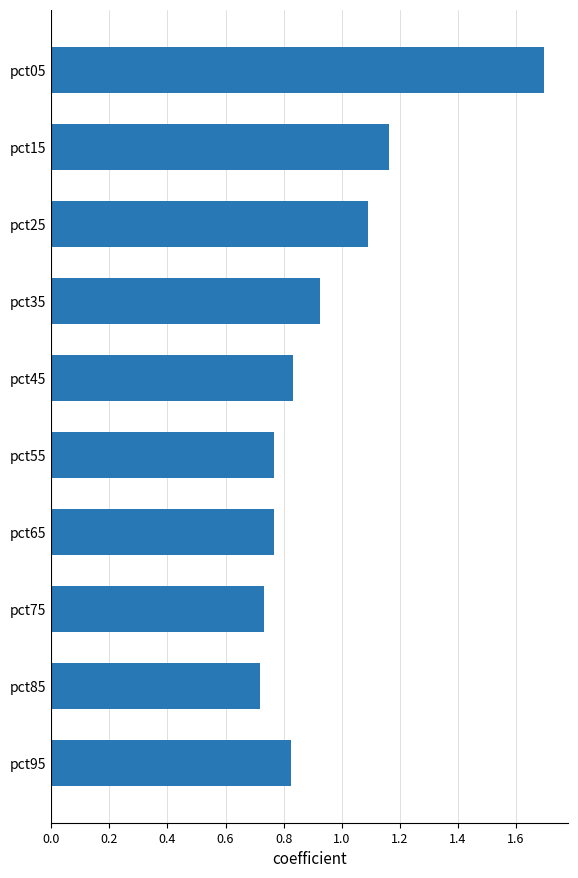

What is the value of the 1st bar from the top?

1.7